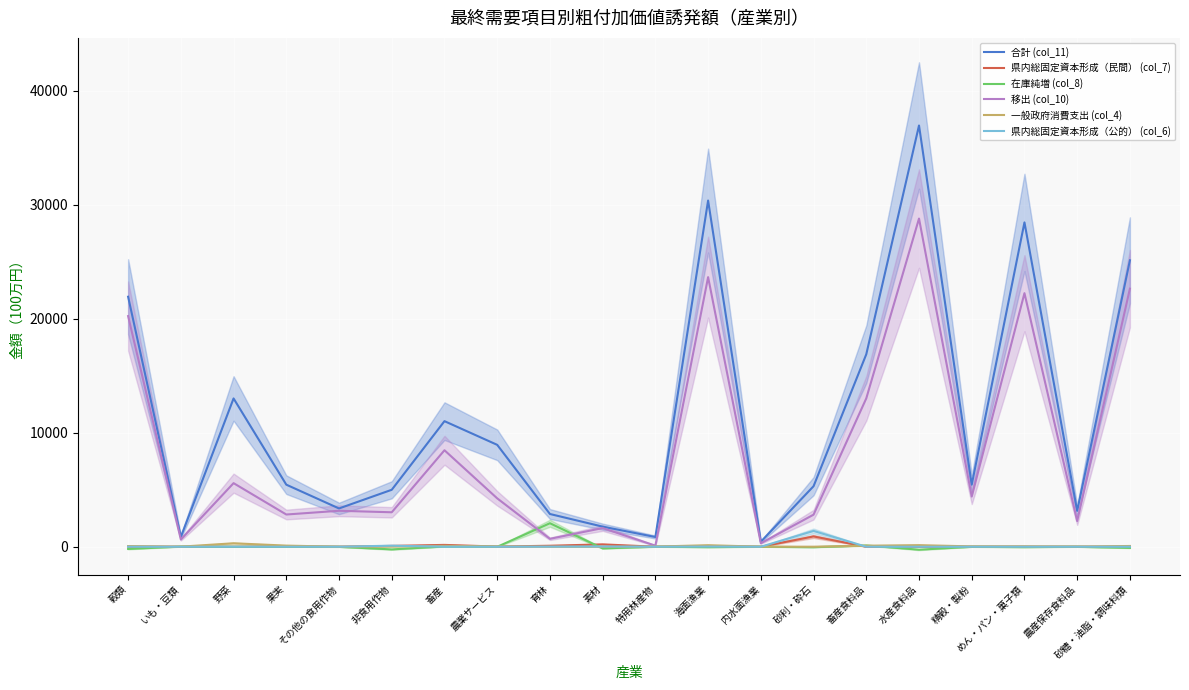

In 移出 (col_10), how many points are lower than both neighbors (excluding endpoints)?

8